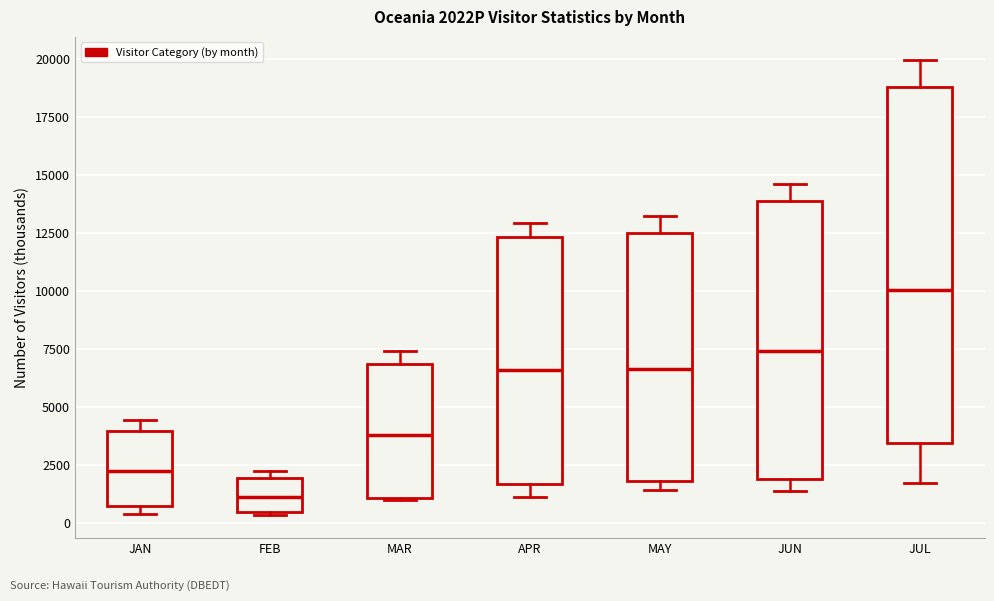

Reading left to right, read every box against the y-axis: the position of its median line, the range the box covers, and the ends of its whiskers. The values are not printed on the chart, so give them approximately, as read against the axis.

JAN: median 2000, box 500 to 4000, whiskers 500 (just below the box's lower edge) to 4500
FEB: median 1000, box 500 to 2000, whiskers 500 to 2000 (just above the box's upper edge)
MAR: median 4000, box 1000 to 7000, whiskers 1000 to 7500
APR: median 6500, box 1500 to 12500, whiskers 1000 to 13000
MAY: median 6500, box 2000 to 12500, whiskers 1500 to 13000
JUN: median 7500, box 2000 to 14000, whiskers 1500 to 14500
JUL: median 10000, box 3500 to 19000, whiskers 1500 to 20000